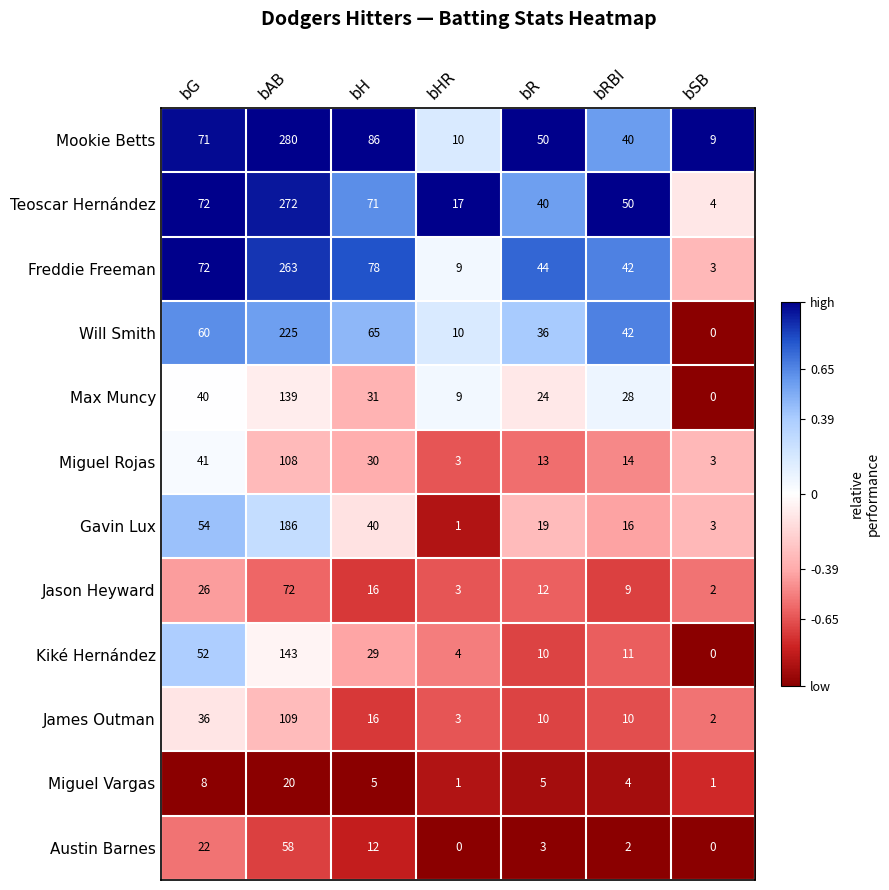

At which label does Teoscar Hernández first exceed 50?

bG